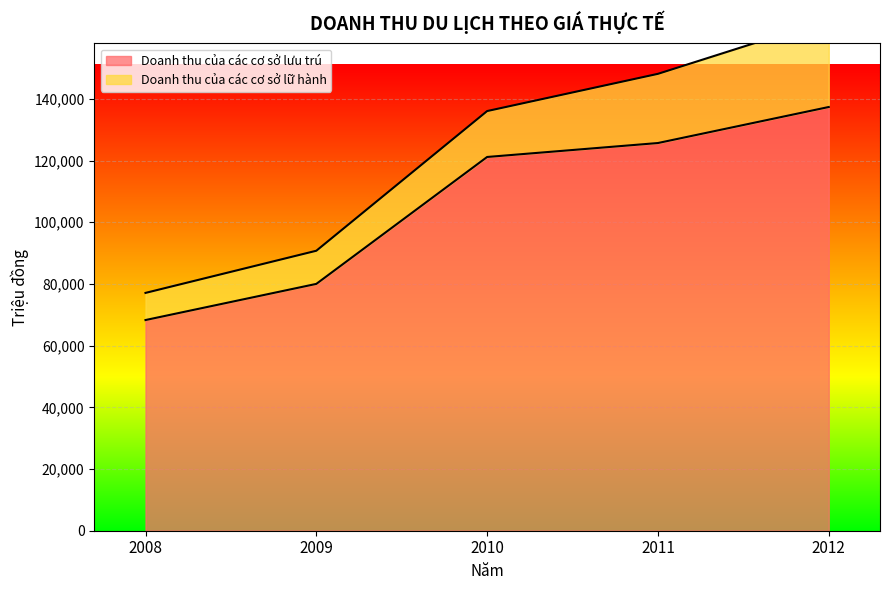

What is the ratio of the value at 2008 to the value at 2010?

0.6